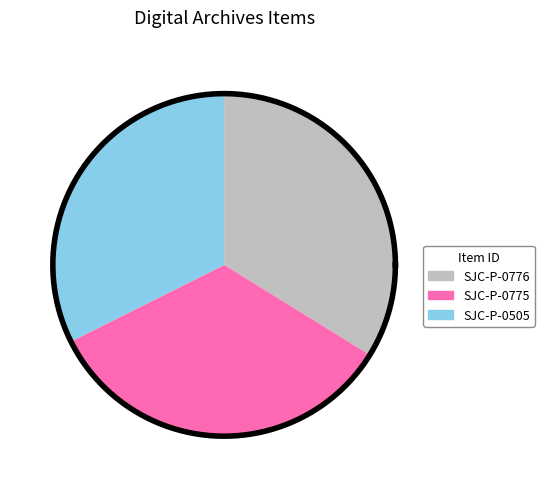

Is the sum of SJC-P-0505 and SJC-P-0776 greater than half?

Yes